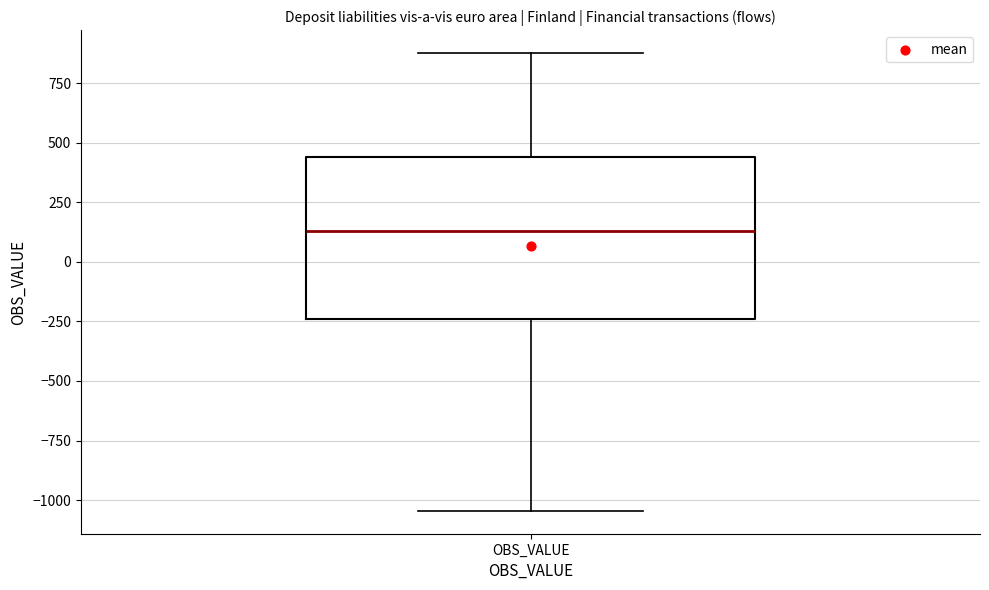

Read this box plot against the y-axis: the position of the median line, the range covered by the box, and the ends of both whiskers. The values are not printed on the chart, so give them approximately, as read against the axis.

median 150, box -250 to 450, whiskers -1050 to 900